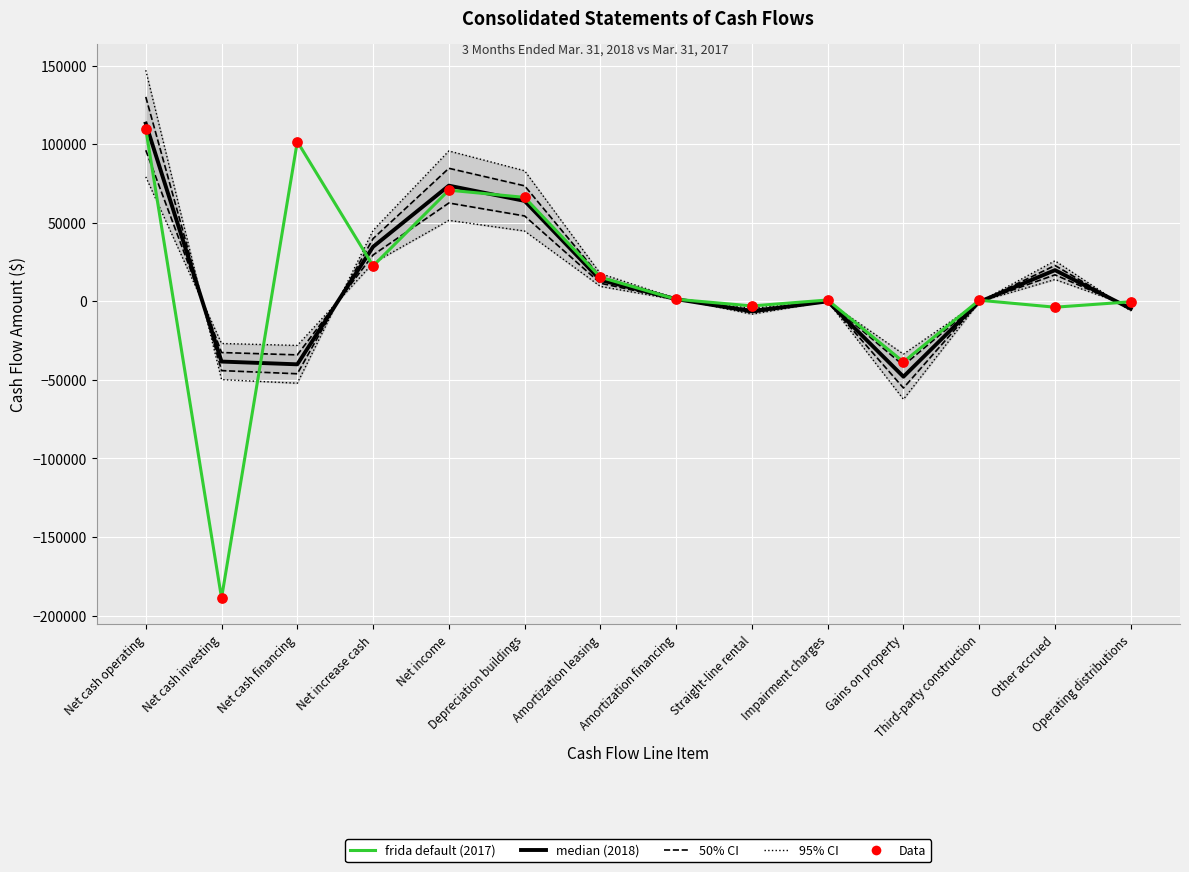

Which series reaches the minimum Y coordinate?

frida default (2017)